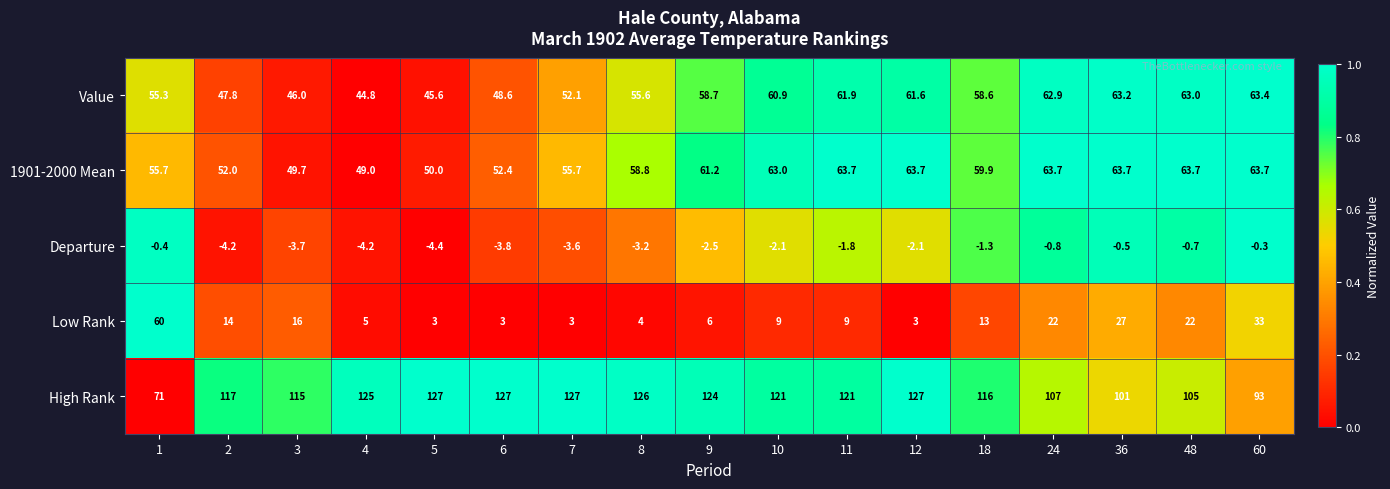

The value of Value at 48 is 22.5. True or false?

False